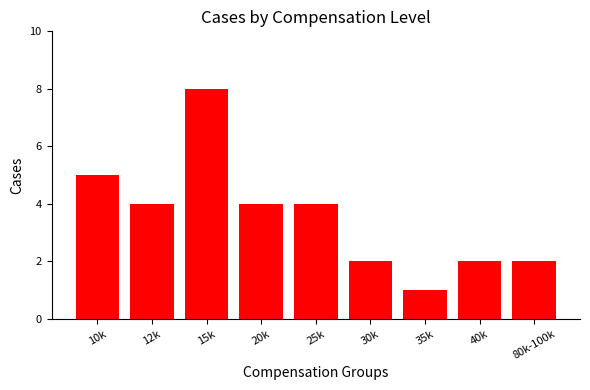

What is the approximate value at 20k?

4